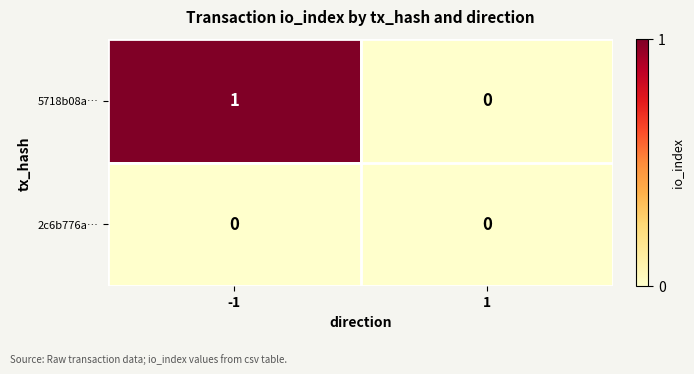

Rank the categories by 5718b08a… value from lowest to highest.

1, -1